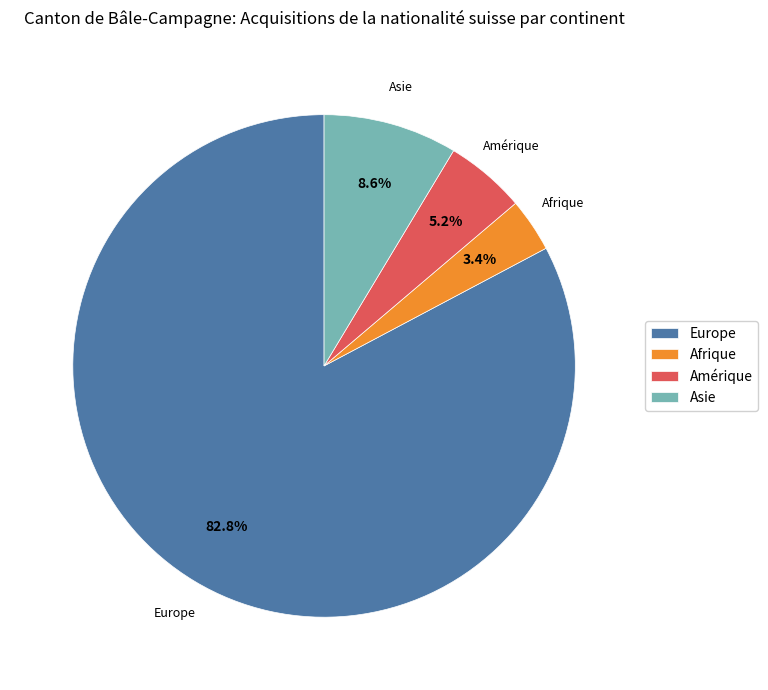

Is it true that Amérique is 5% of the pie?

True